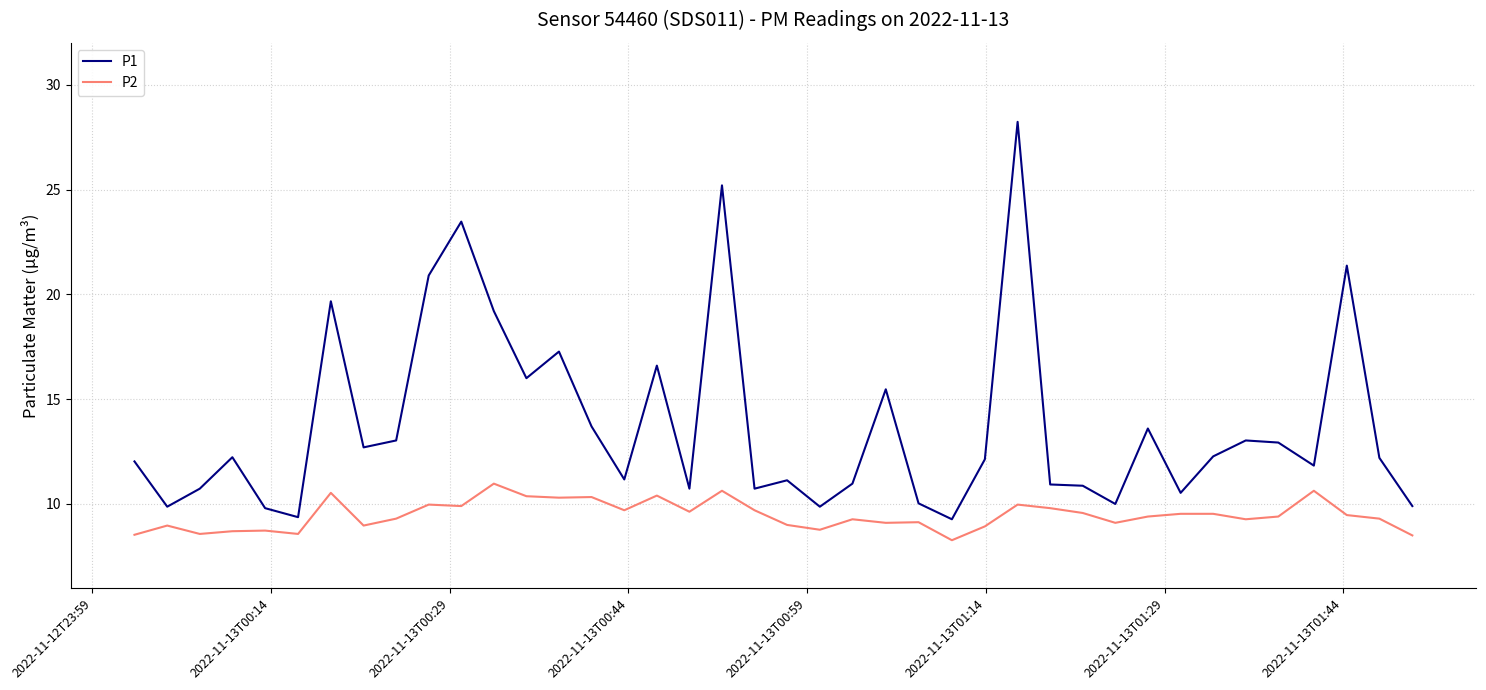

What is the maximum value for P1?

28.2